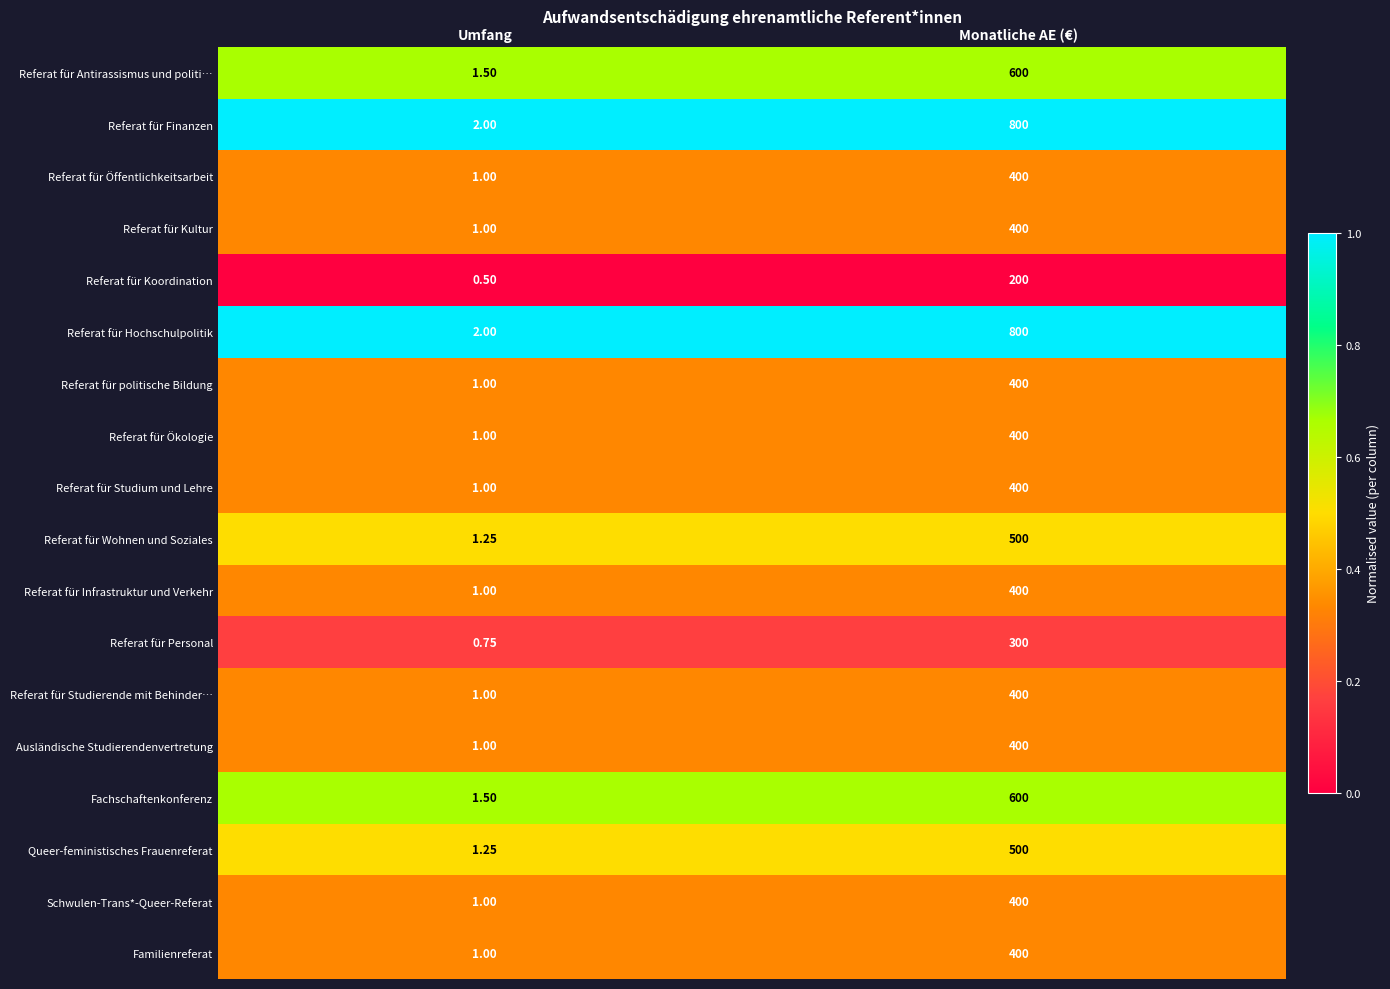

At which label is Referat für Studium und Lehre closest to 200?

Umfang